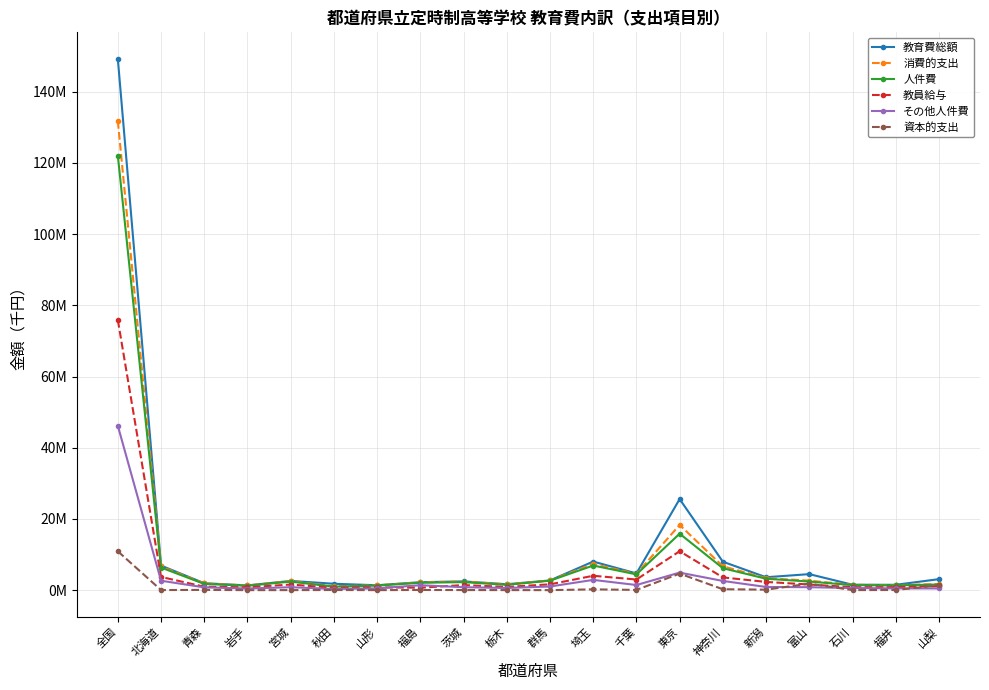

True or false: その他人件費 has more than 2 interior local peaks.

True